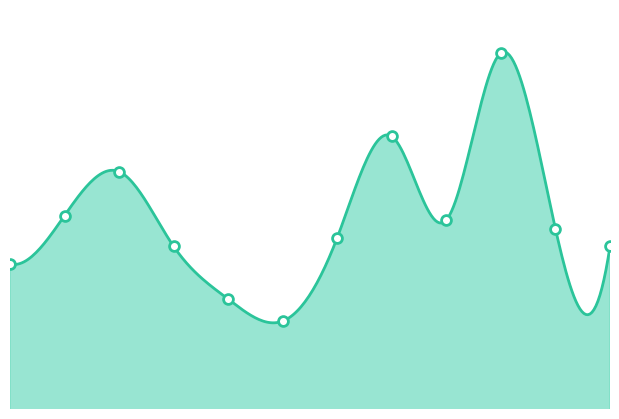

What is the change in value from 5 to 7?

+70